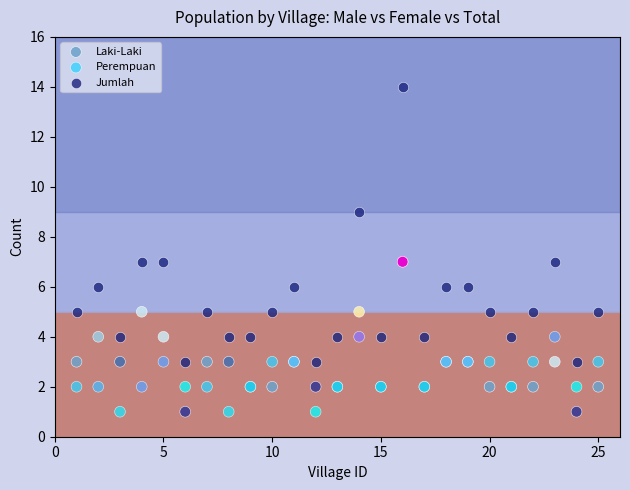

What are all the series names shown in the legend?

Laki-Laki, Perempuan, Jumlah